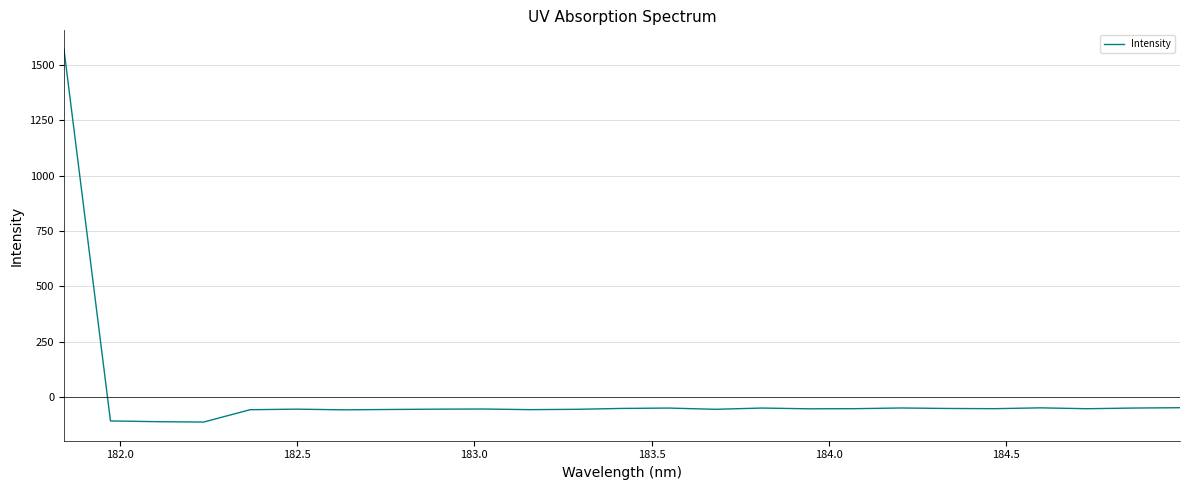

What is the maximum value shown in the chart?

1572.0